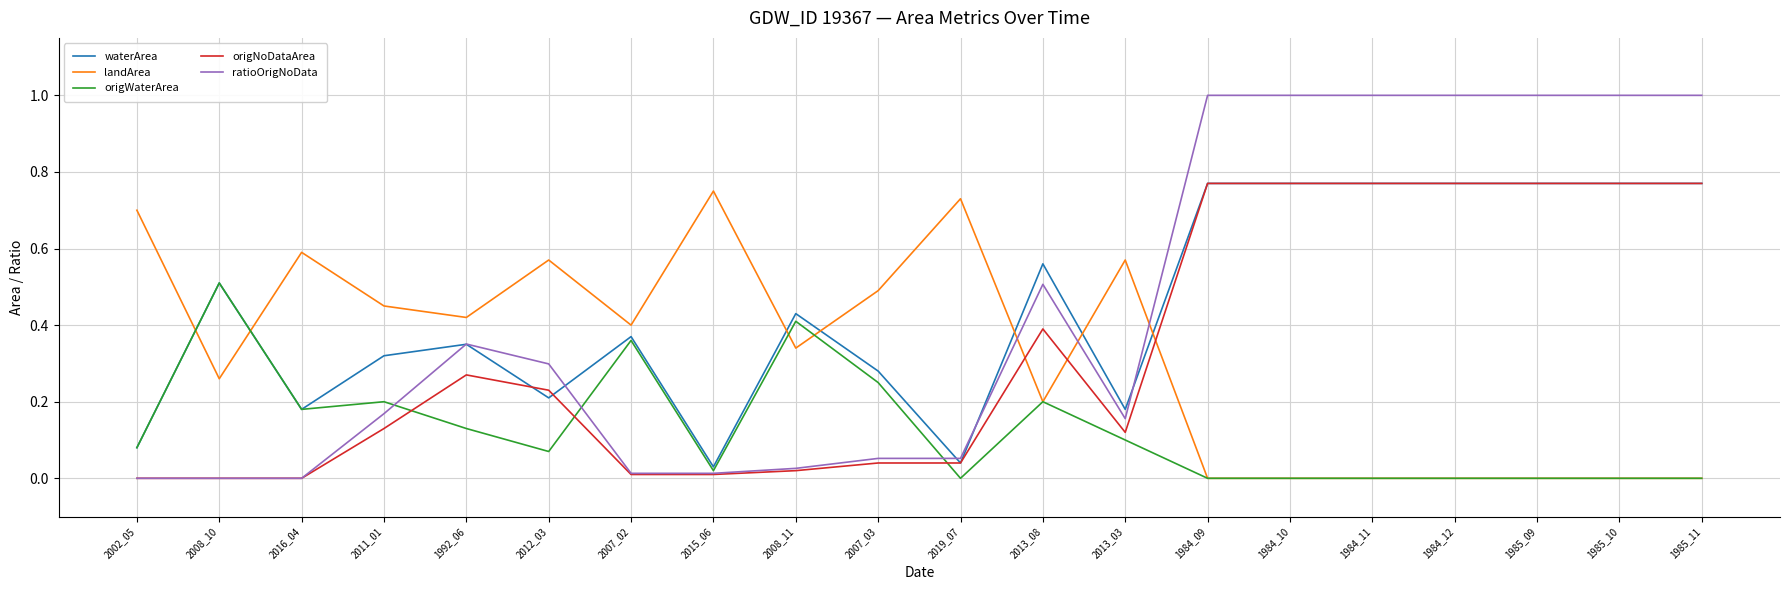

What is the difference between the highest and lowest values at 1984_09?

1.0